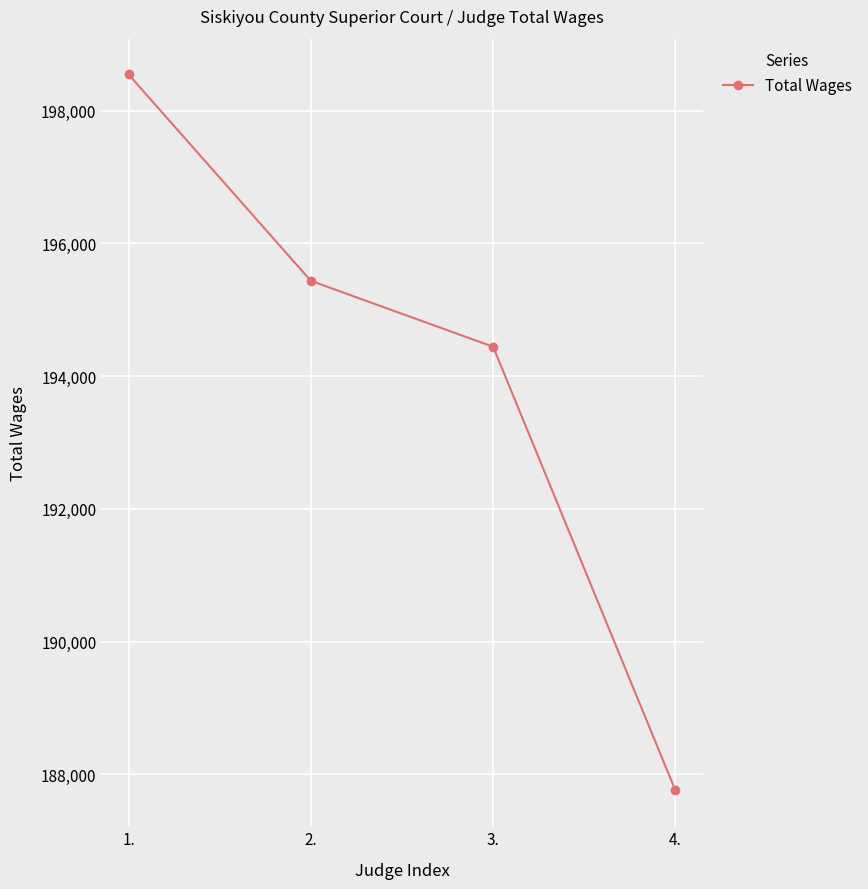

Is this an area chart (filled region under the line)?

No